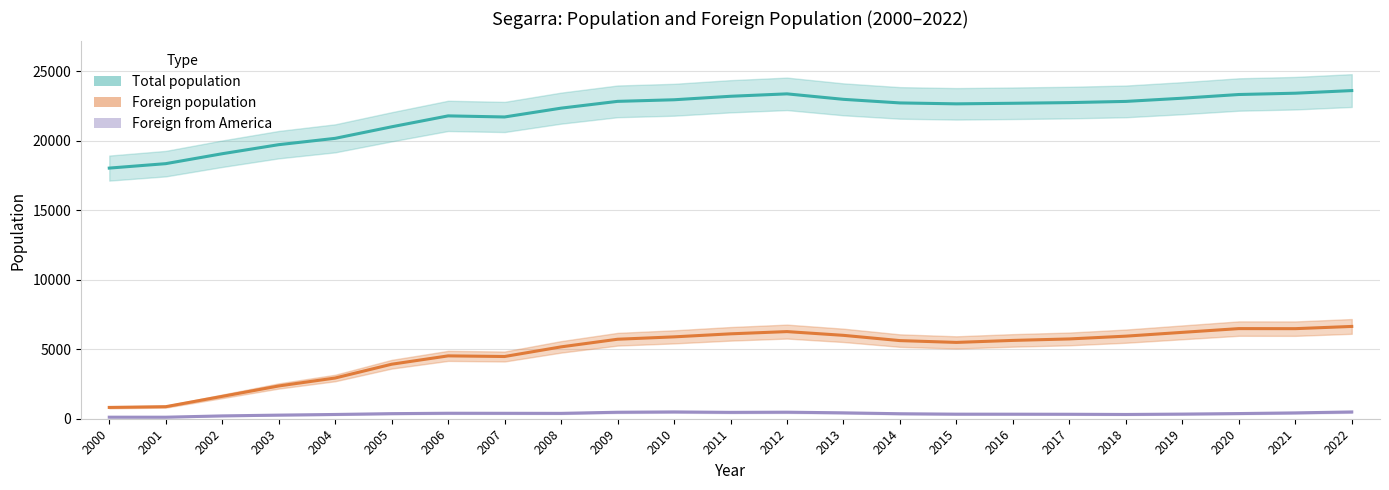

The Foreign population series shows 740 at 2002. True or false?

False